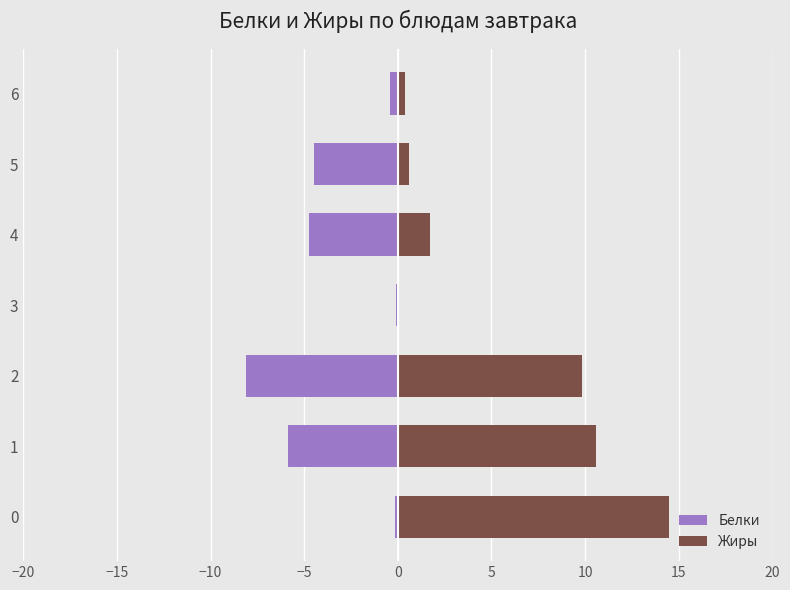

What is the difference between the highest and lowest values at 5?

5.1